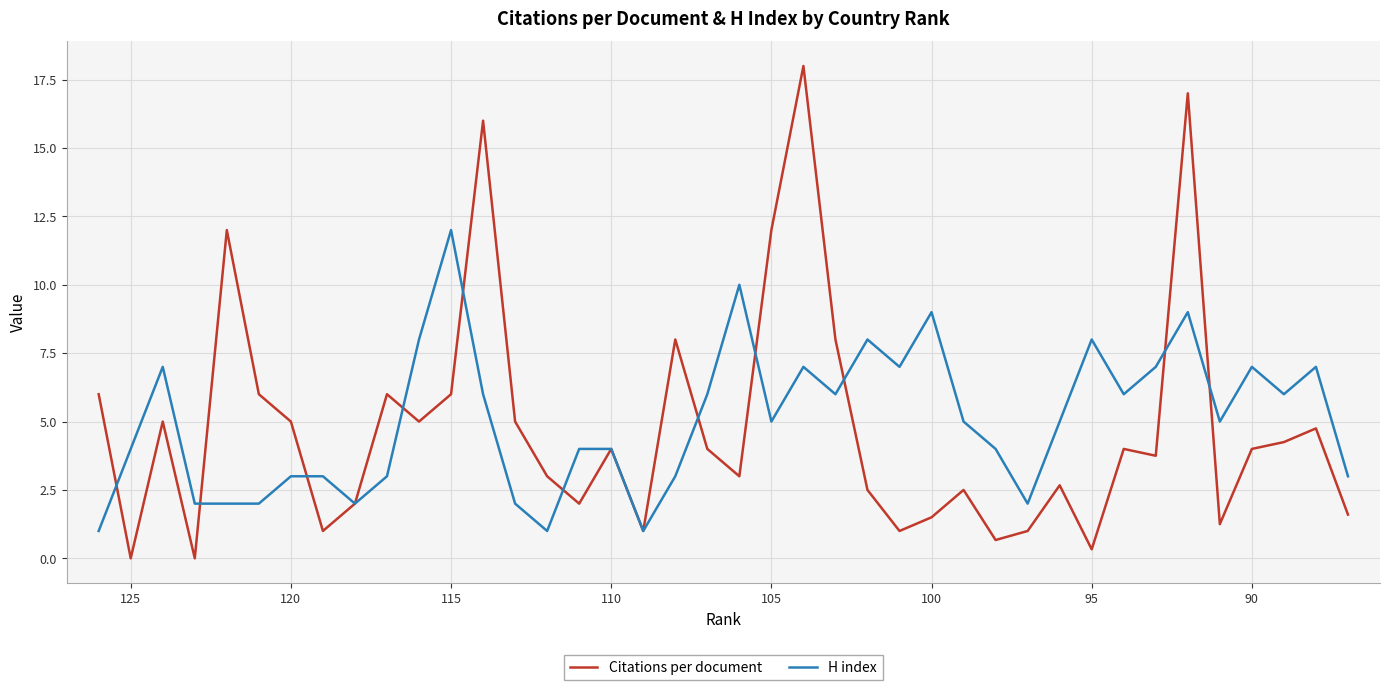

What are all the series names shown in the legend?

Citations per document, H index